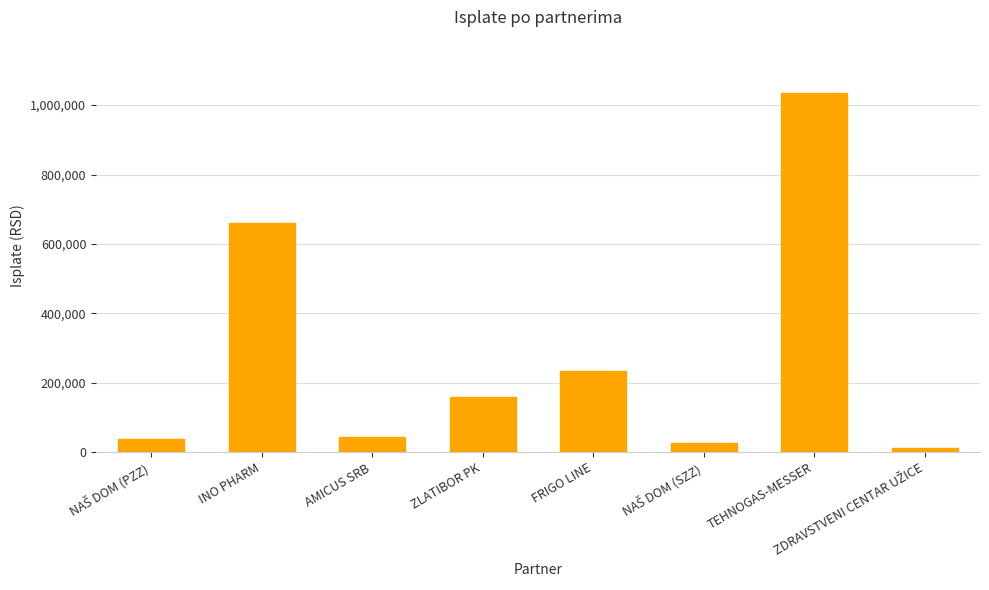

Reading left to right, list all the values displayed in this chart.

38166.5	660000.0	44236.8	159871.6	235020.0	25444.3	1033513.9	12722.2